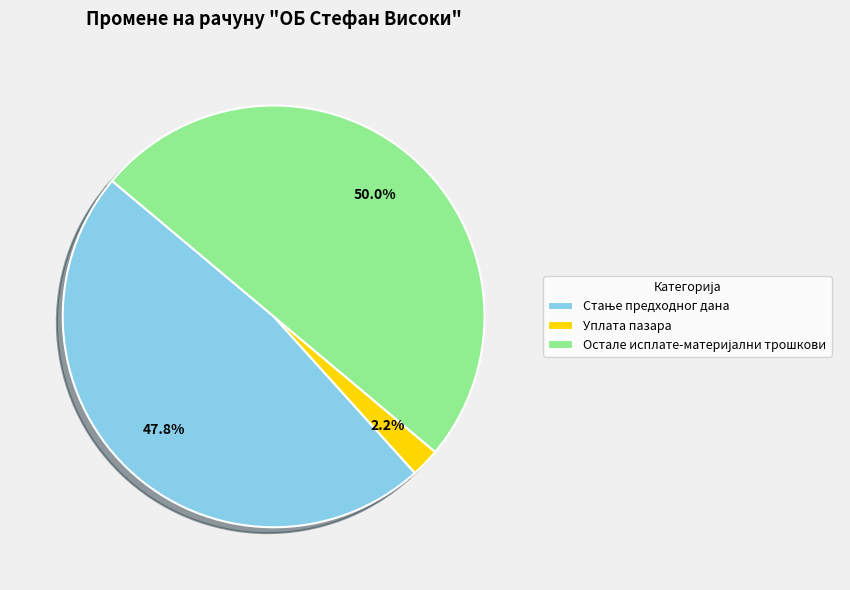

Which slice is the smallest?

Уплата пазара